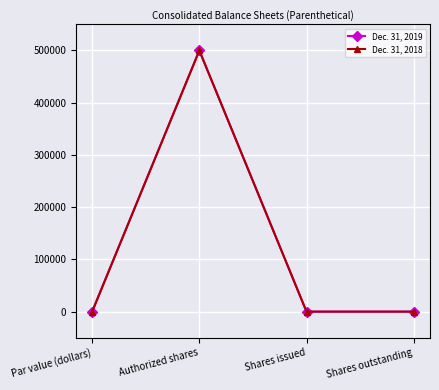

What is the total value across all series at Par value (dollars)?

10